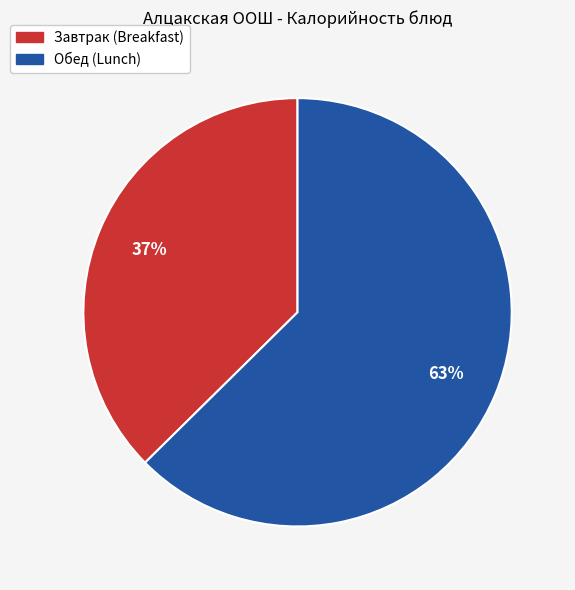

To the nearest percent, what is the average slice percentage?

50%